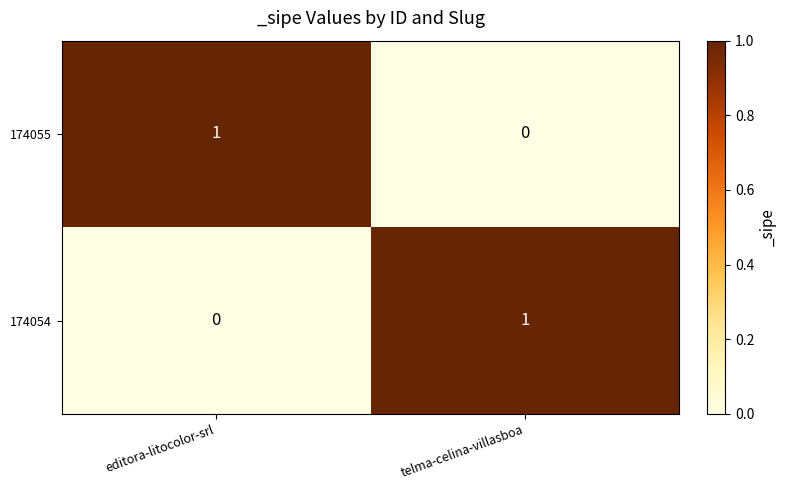

Reading left to right, extract all data points from this chart.

174055: 1	0
174054: 0	1